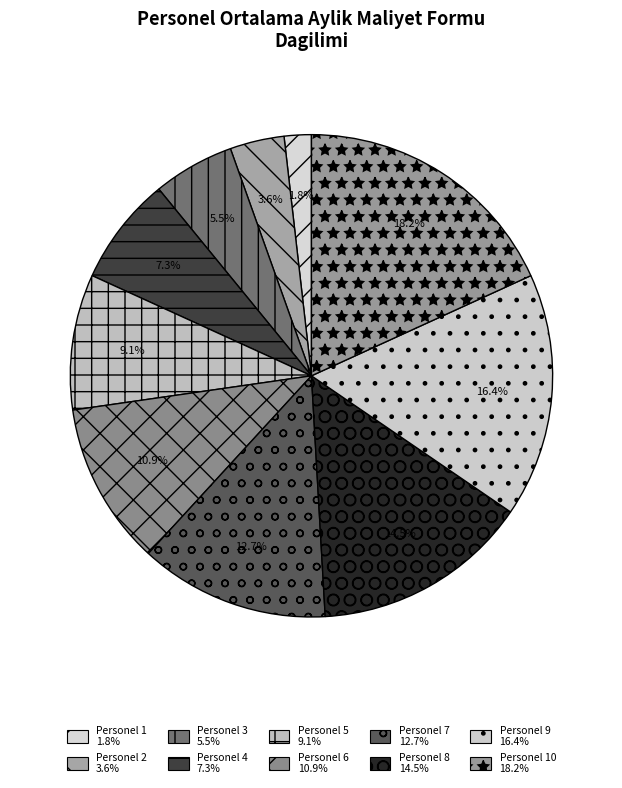

How many segments does this pie chart have?

10